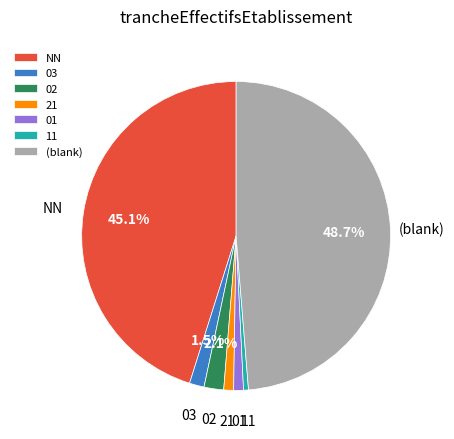

What is the largest slice in the pie chart?

(blank)